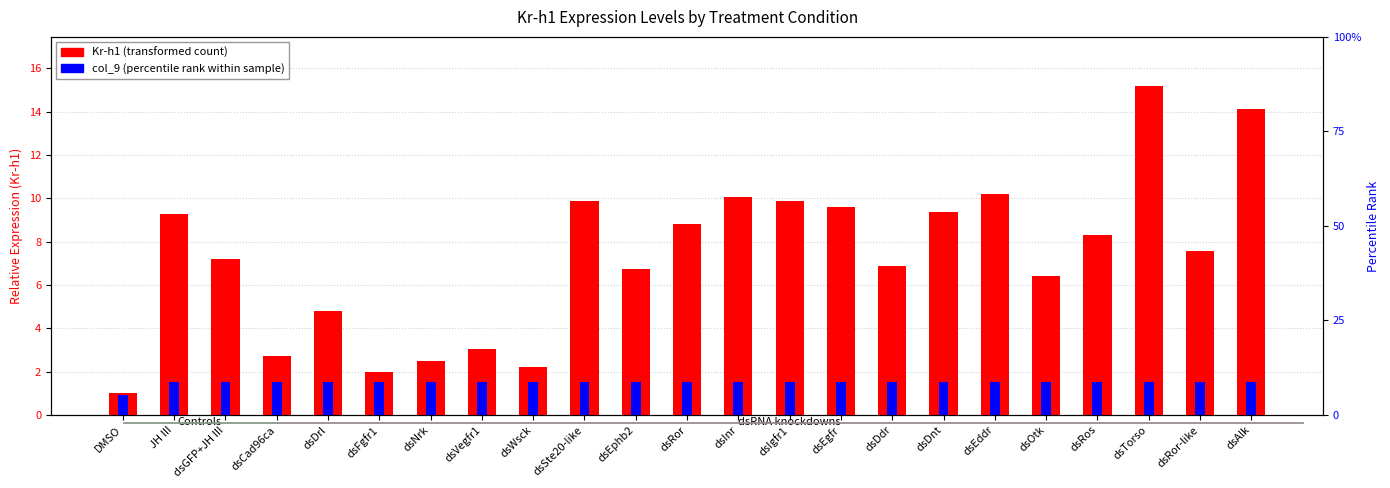

What is the total value across all series at DMSO?

1.9